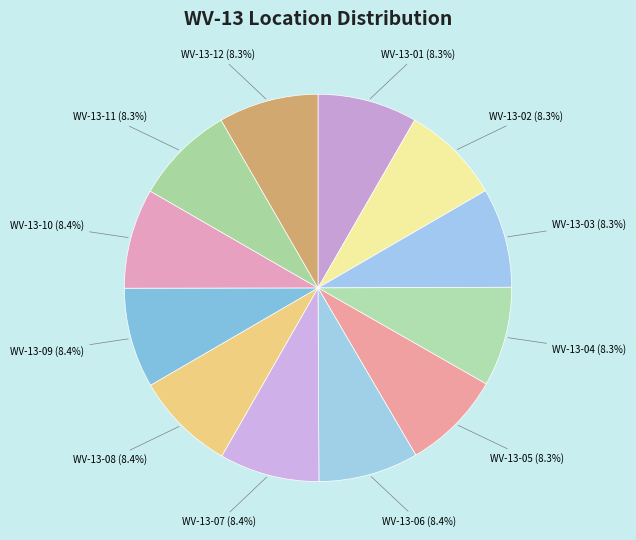

What is the total percentage of WV-13-04 and WV-13-10?

16.7%